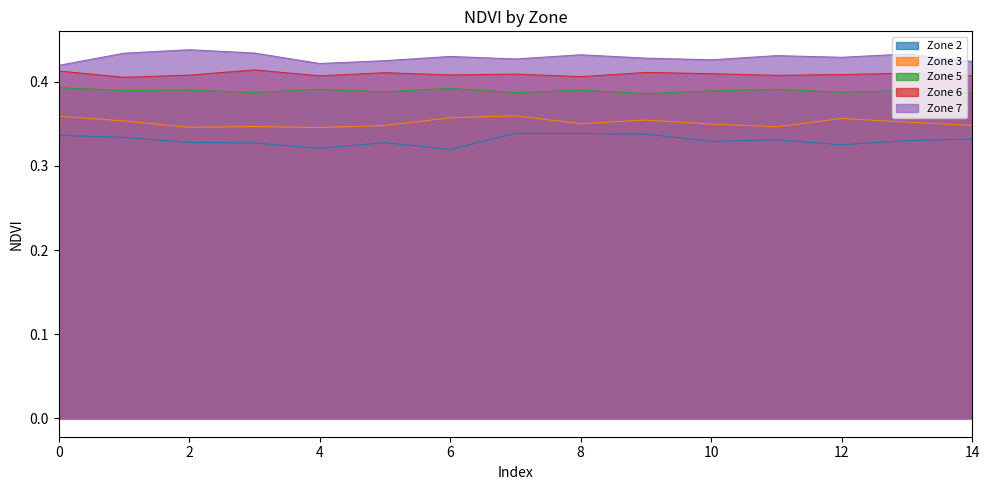

Is it true that Zone 5 equals 0.6 at 5?

False